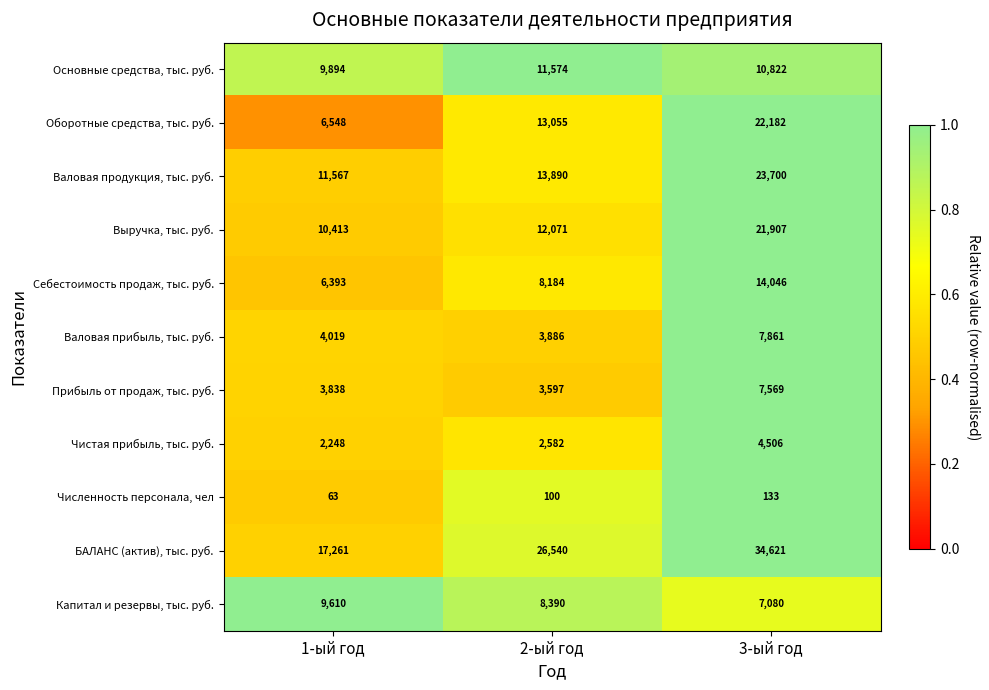

What is the minimum value shown in the chart?

63